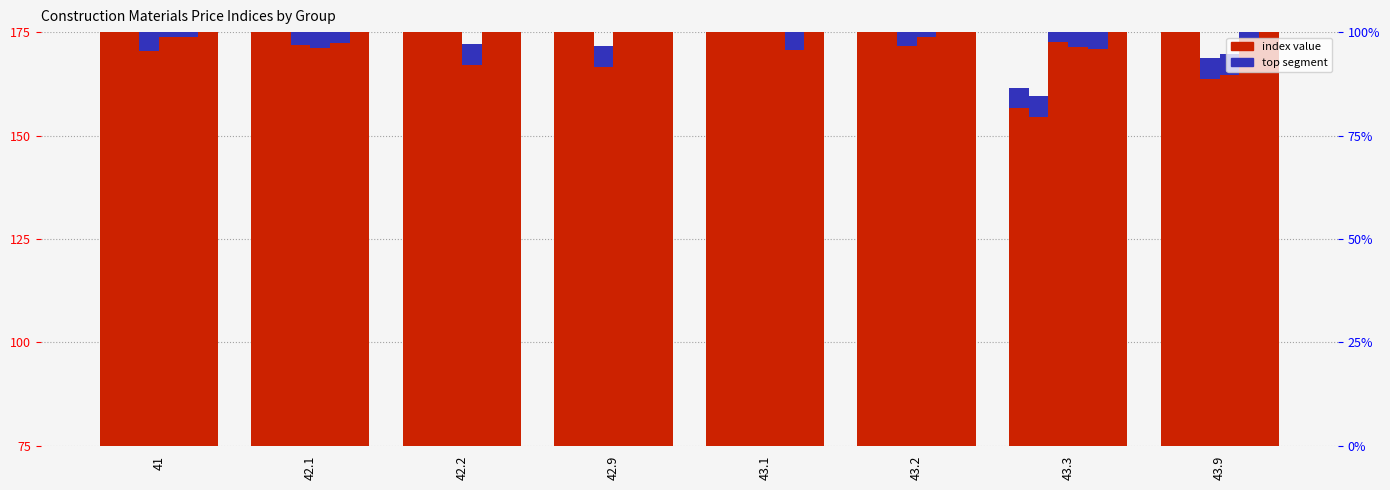

The chart shows a value of 124.2 at 43.1. True or false?

True